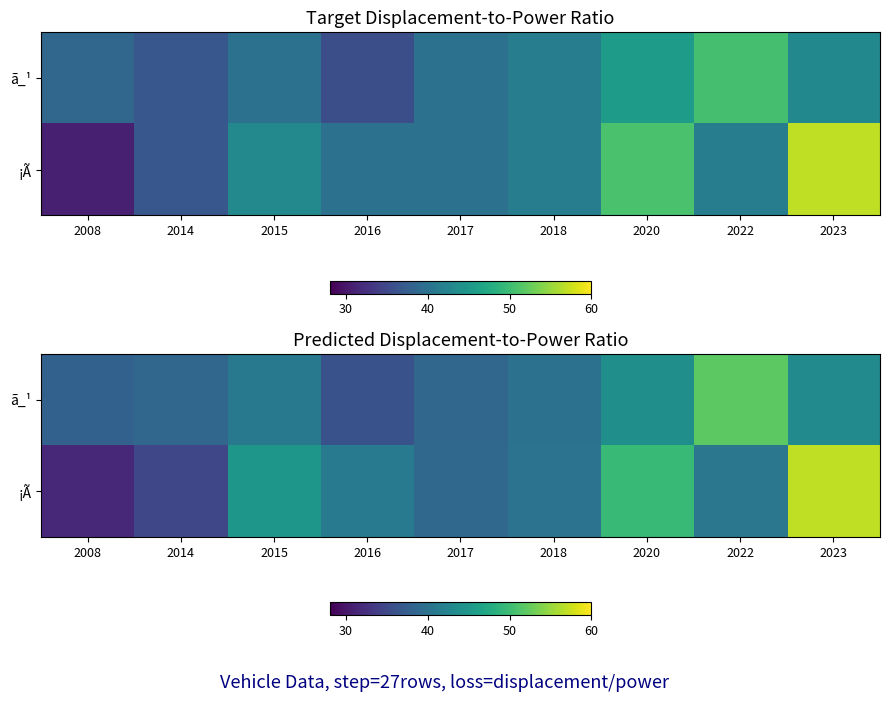

Which series has the largest range (max minus min)?

¡Ã